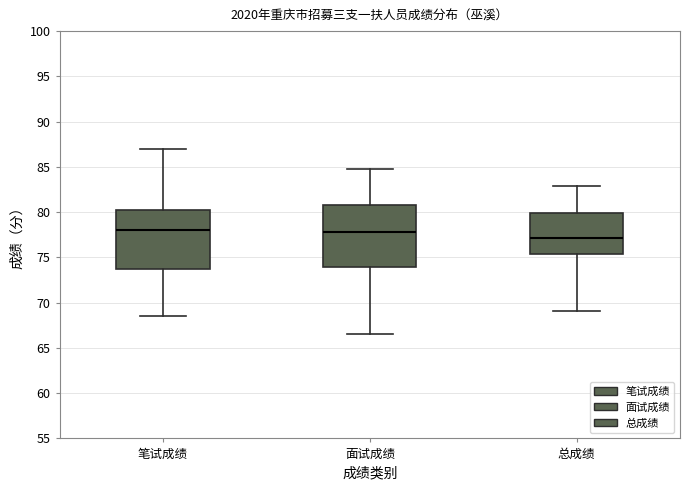

Reading left to right, transcribe this box plot: for each box, give where its median line is, the range the box spans, and where its two whiskers end, as read against the y-axis. The values are not printed on the chart, so give them approximately, as read against the axis.

笔试成绩: median 78.0, box 74.0 to 80.5, whiskers 68.5 to 87.0
面试成绩: median 78.0, box 74.0 to 81.0, whiskers 66.5 to 85.0
总成绩: median 77.0, box 75.5 to 80.0, whiskers 69.0 to 83.0